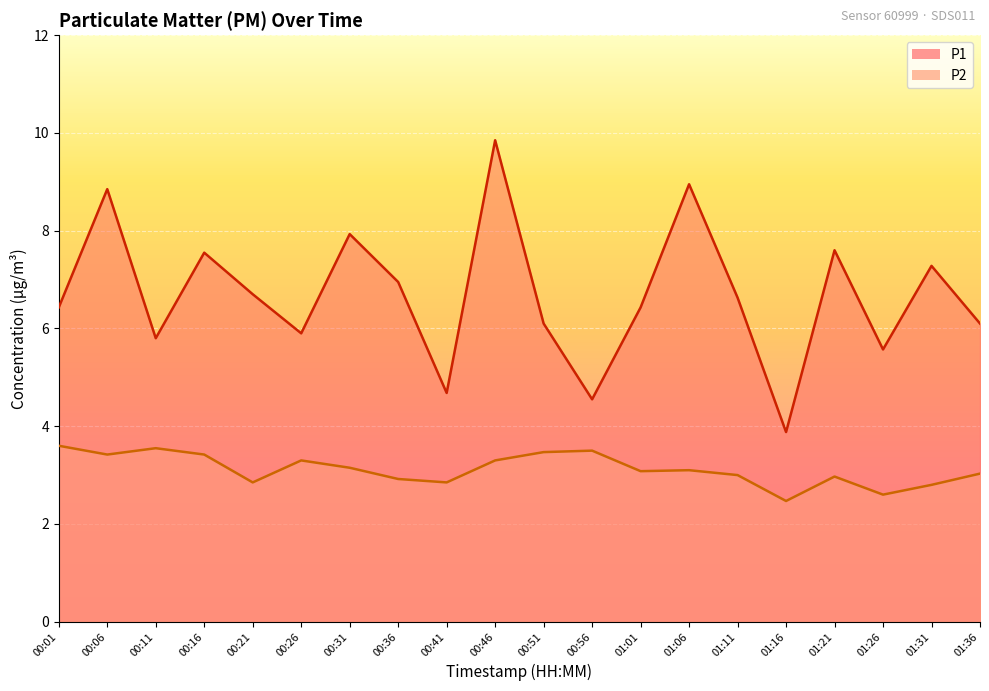

Where is P2 nearest to the value 3?

01:11